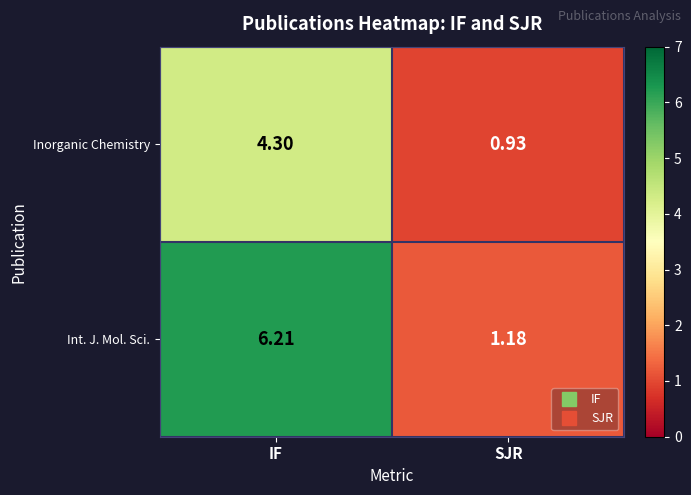

Which series changed the most between IF and SJR?

Int. J. Mol. Sci.